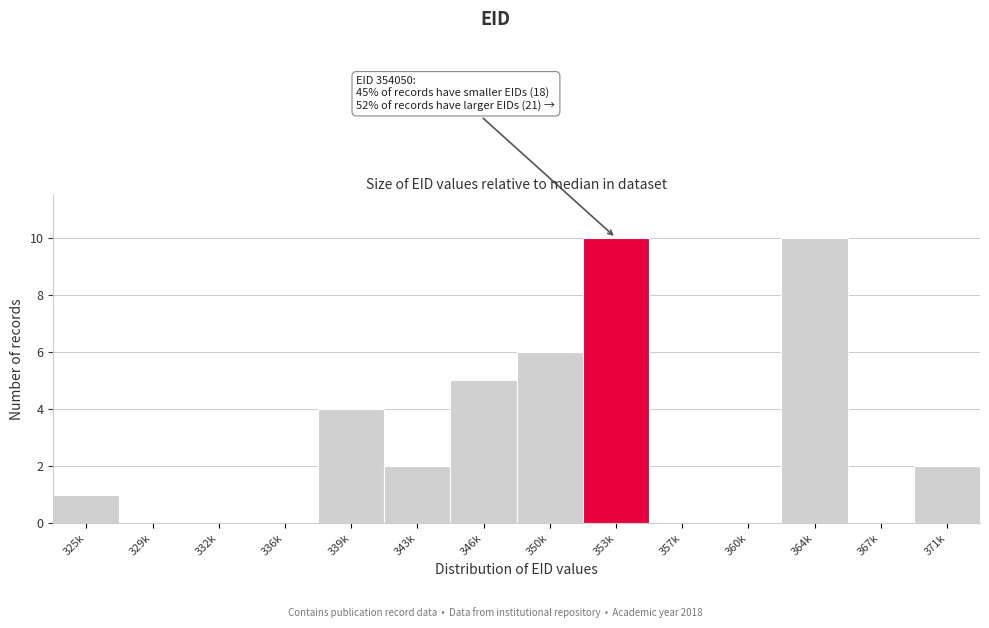

Reading left to right, extract all data points from this chart.

325k=1	329k=0	332k=0	336k=0	339k=4	343k=2	346k=5	350k=6	353k=10	357k=0	360k=0	364k=10	367k=0	371k=2